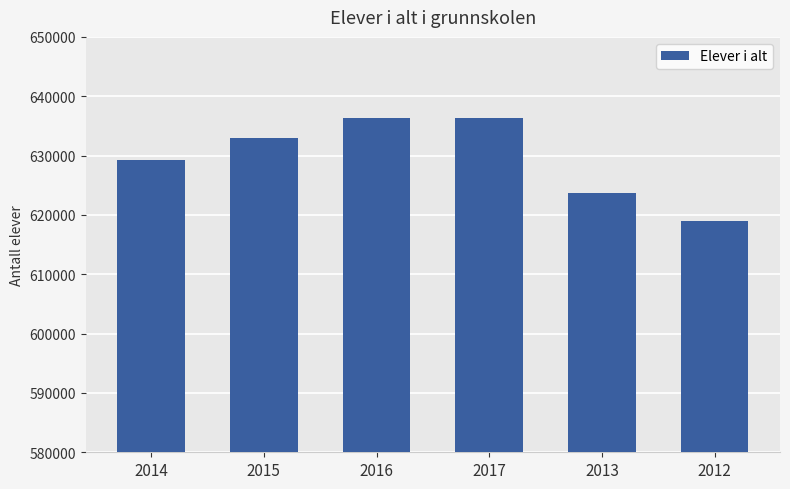

How many values are below 633029?

3